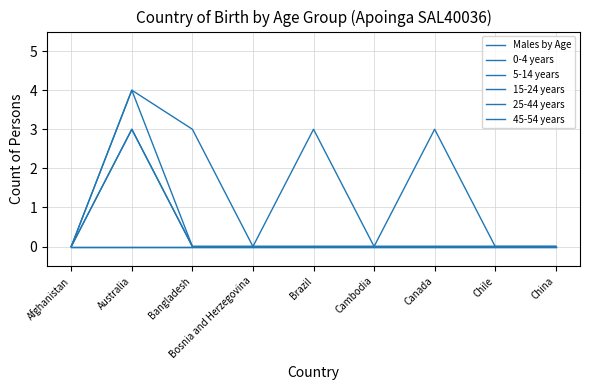

Is this an area chart (filled region under the line)?

No